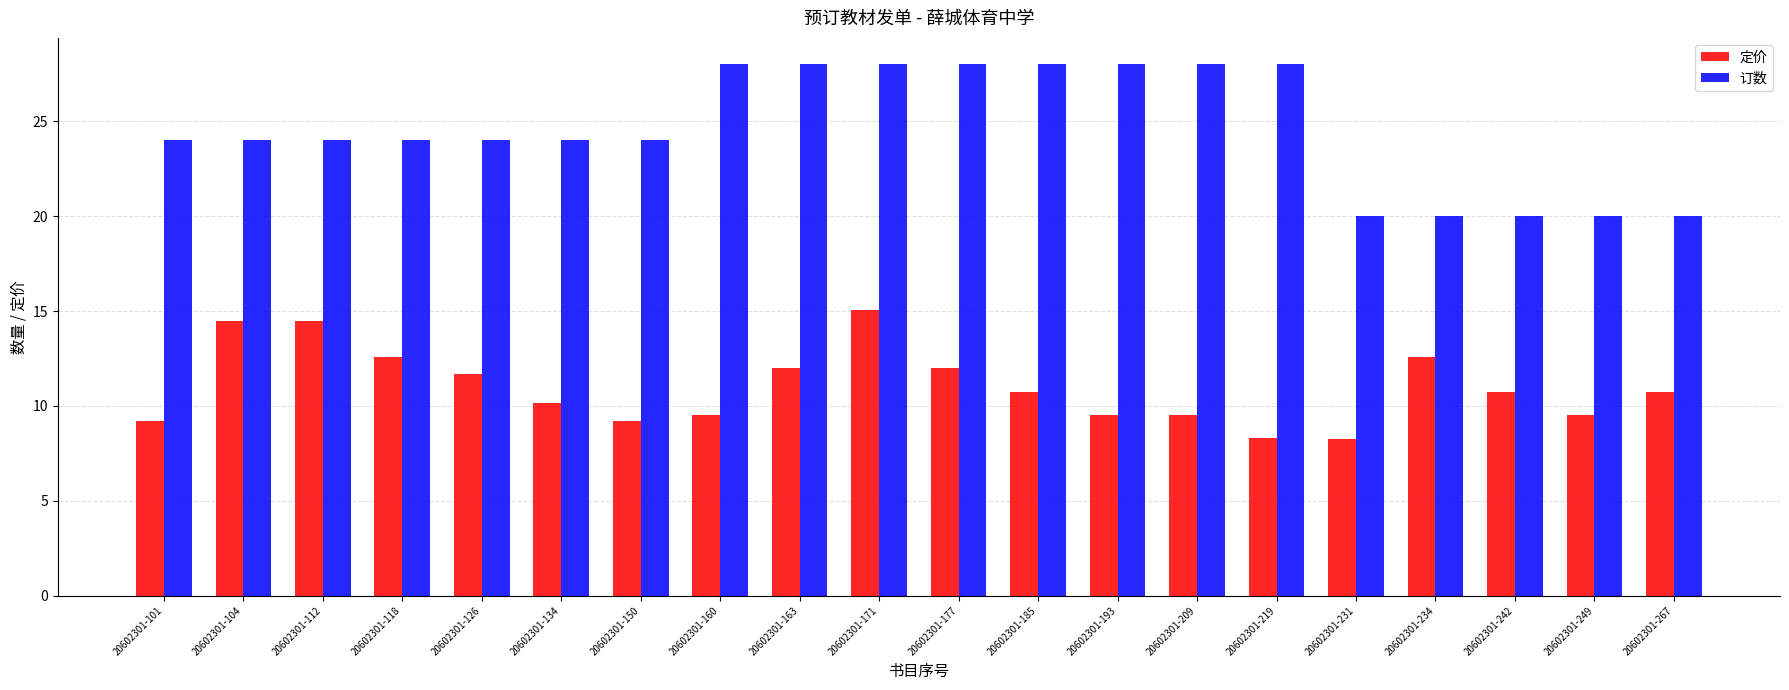

What is the sum of all 订数 values?

492.0